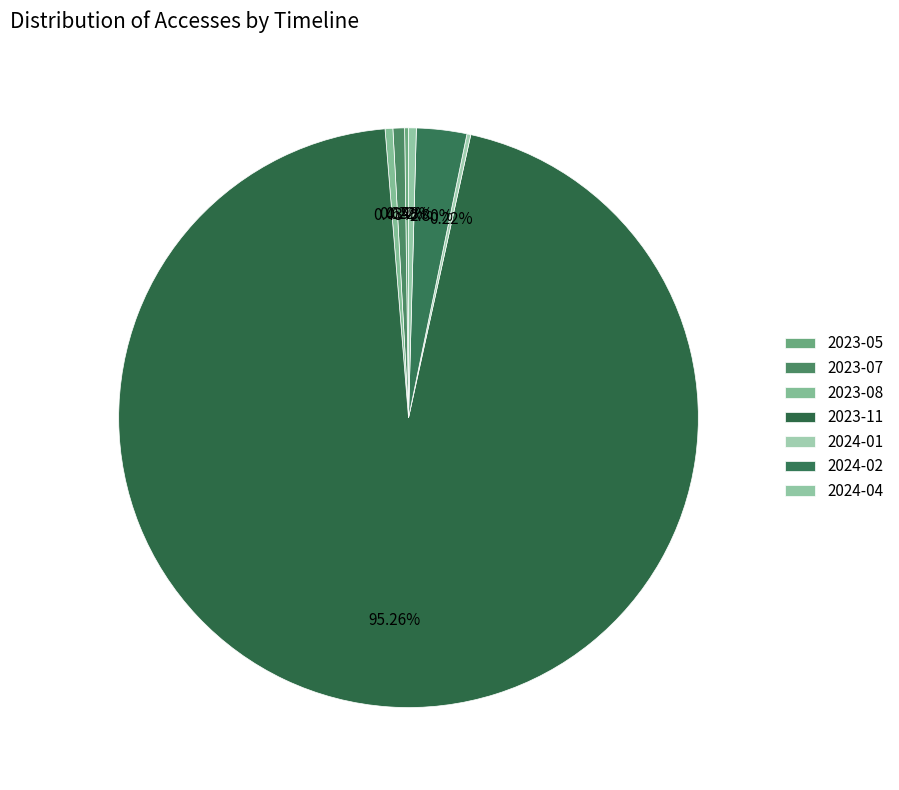

Approximately how many times larger is the value at 2023-08 compared to 2024-04?

1.0